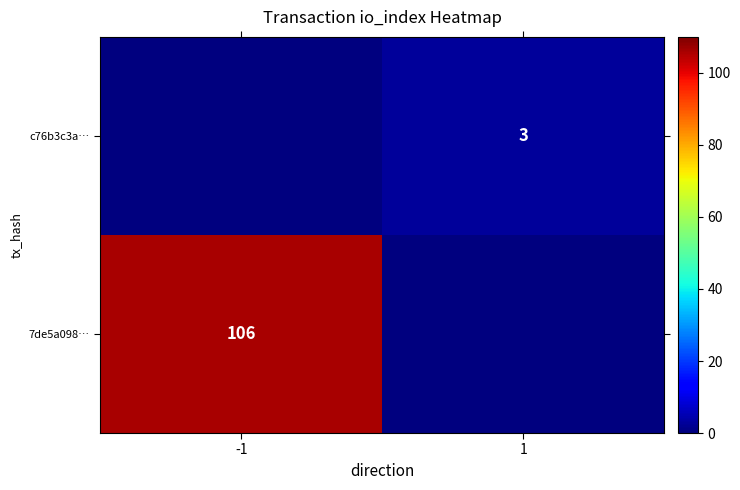

True or false: 7de5a098… has a value of 168 at -1.

False